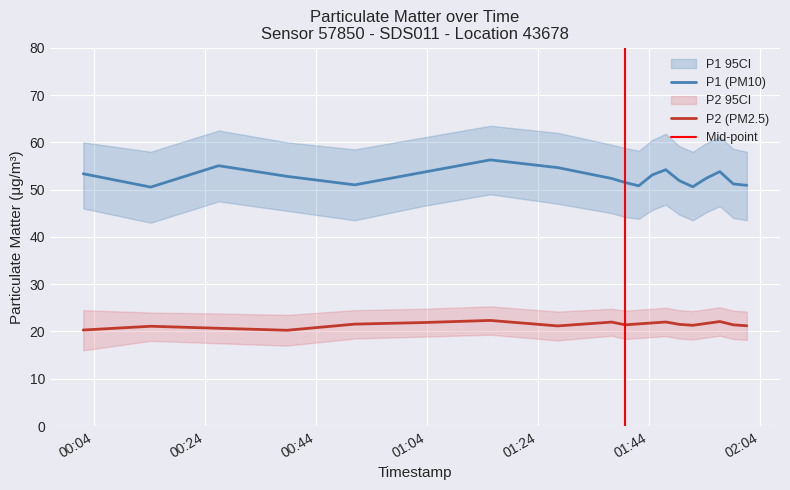

How many data points in P1 are above 52?

11